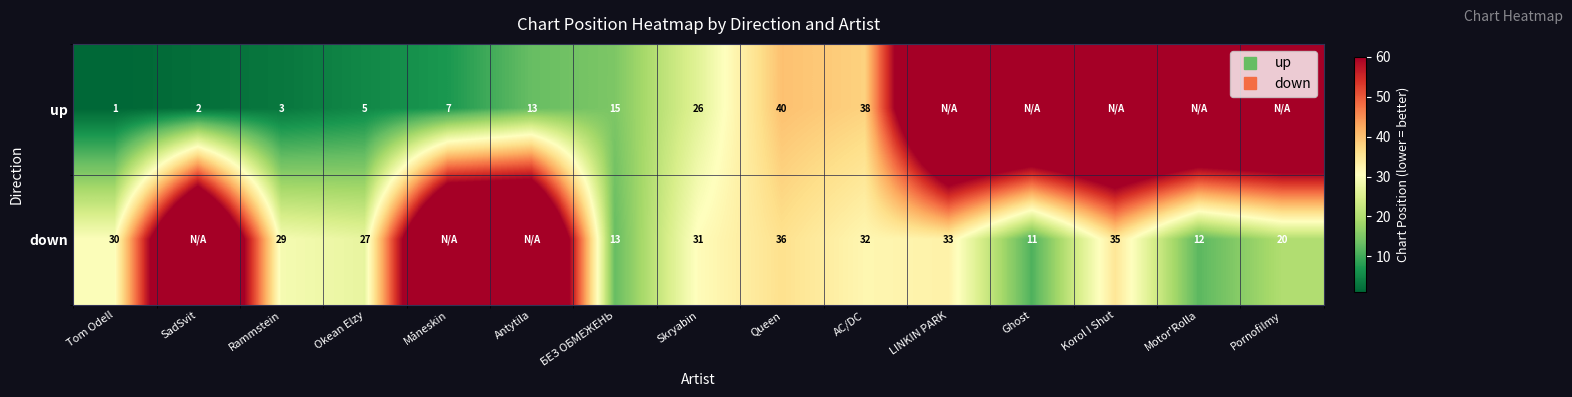

List the labels in order of down value, smallest first.

Ghost, Motor'Rolla, БЕЗ ОБМЕЖЕНЬ, Pornofilmy, Okean Elzy, Rammstein, Tom Odell, Skryabin, AC/DC, LINKIN PARK, Korol I Shut, Queen, SadSvit, Måneskin, Antytila